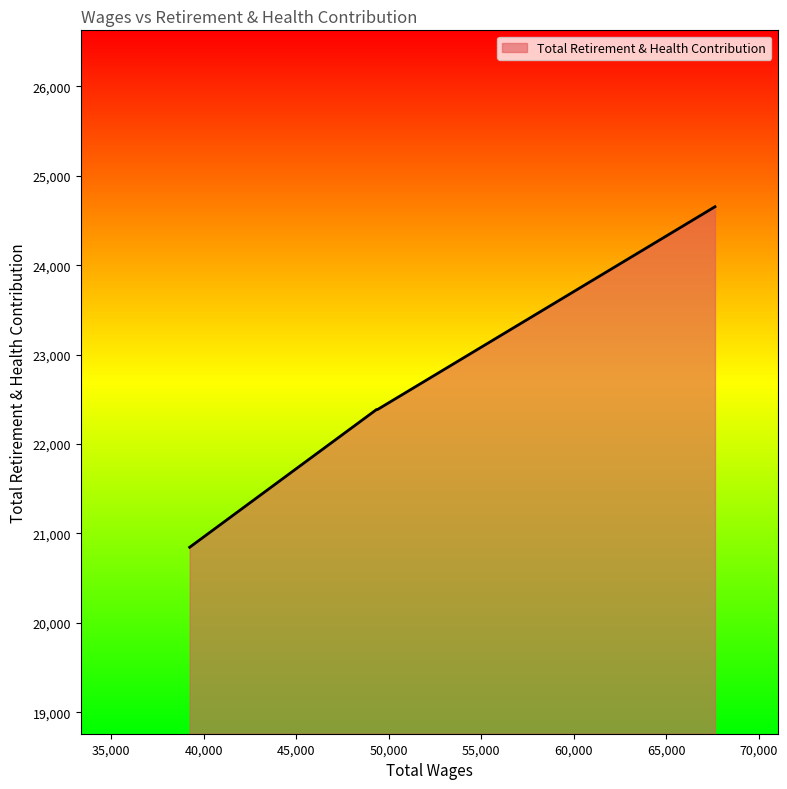

True or false: there are more than 2 points higher than both neighbors.

False